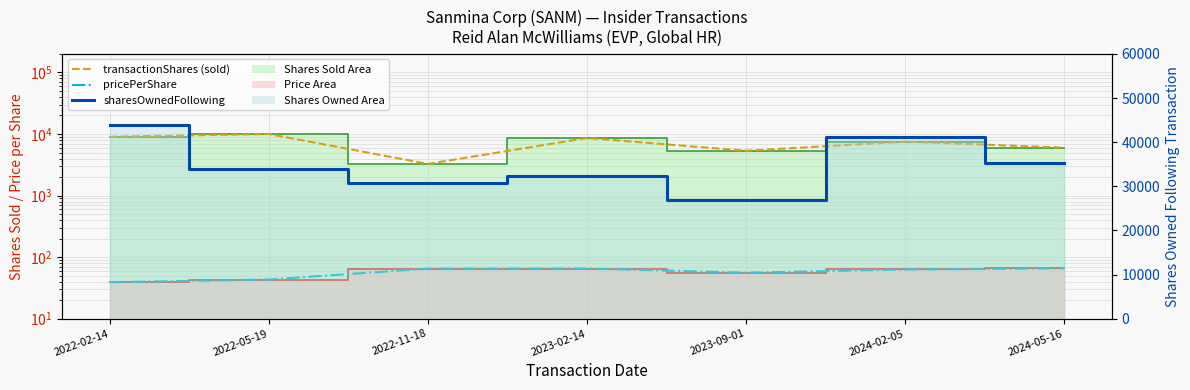

Is it true that the value at 2024-02-05 is 41179?

True